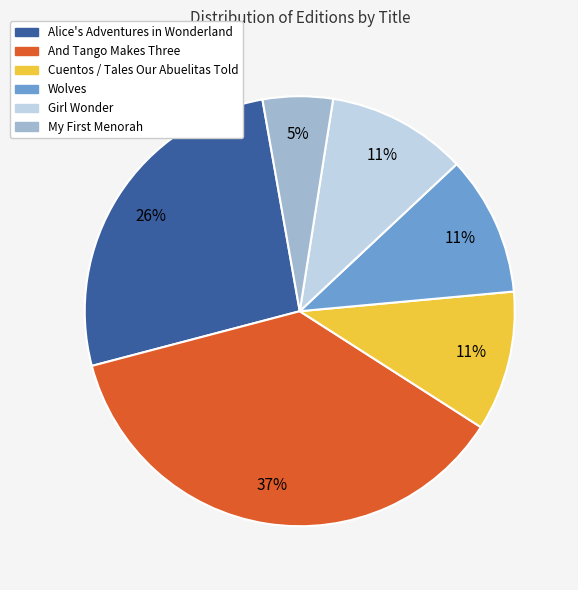

To the nearest percent, what is the difference between the largest and smallest slice percentages?

32%